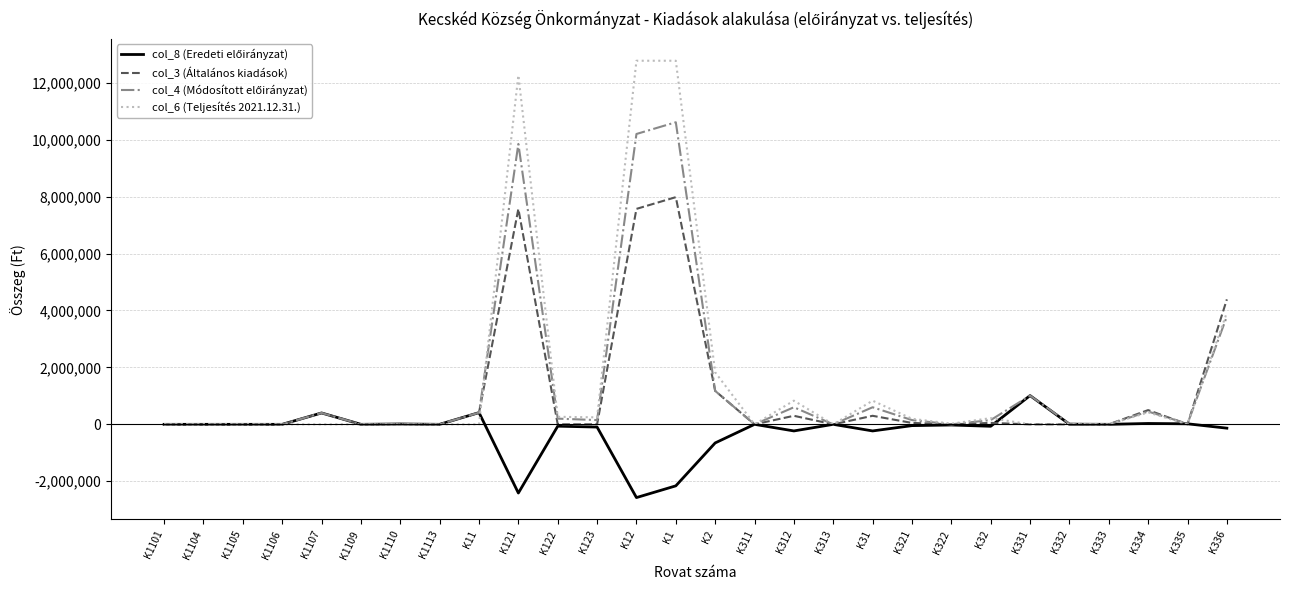

Is this an area chart (filled region under the line)?

No